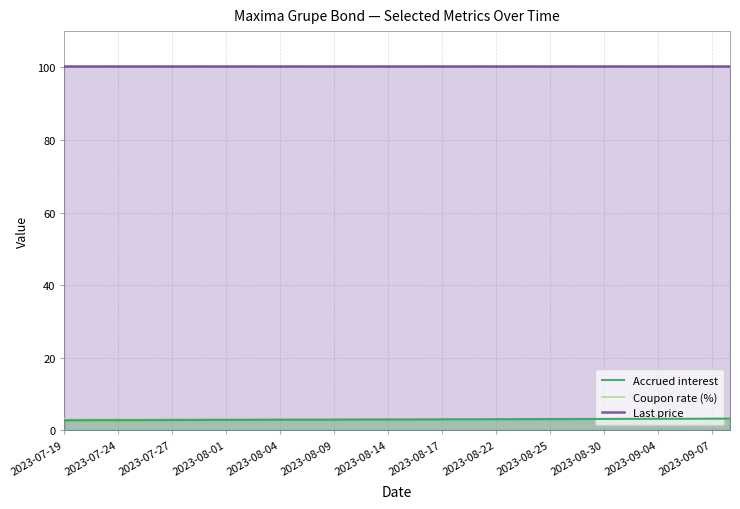

Is it true that Last price equals 59.6 at 2023-08-22?

False